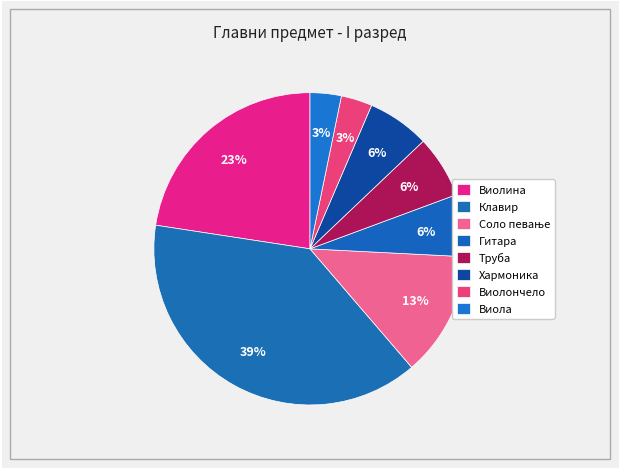

What is the total percentage of Труба and Виола?

9.7%